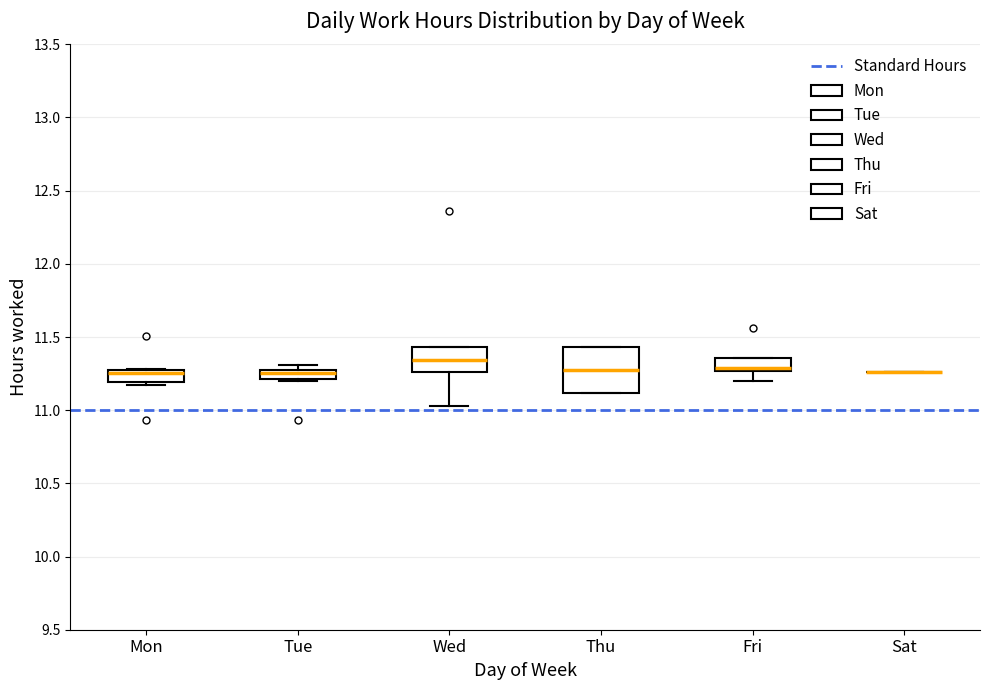

Where is the upper edge of the box for Mon on the y-axis? The values are not printed on the chart, so give them approximately, as read against the axis.

11.30